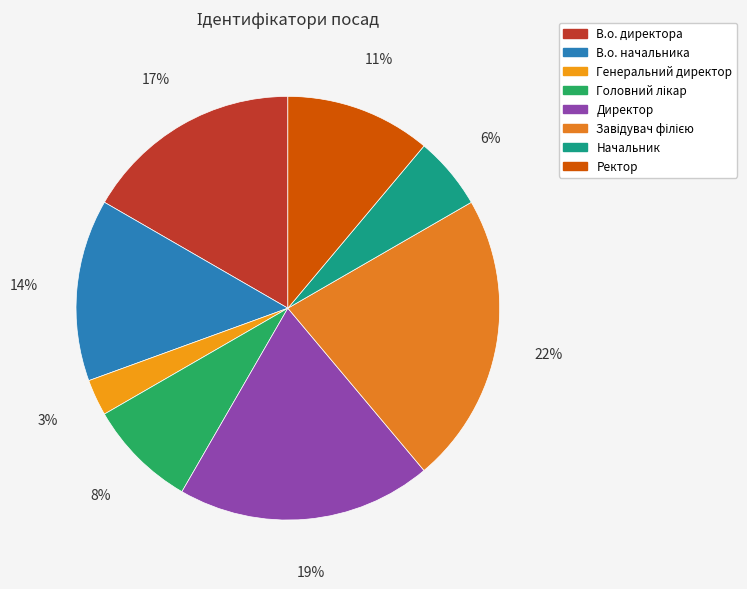

Between В.о. директора and Завідувач філією, which is larger?

Завідувач філією